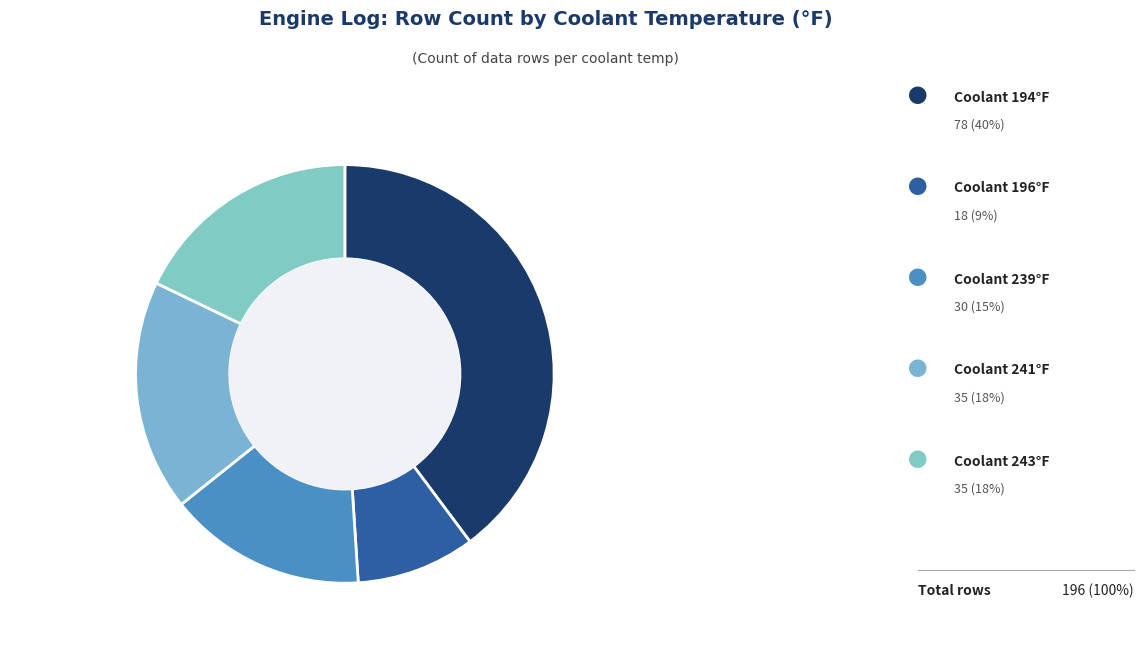

Count the number of slices in the pie.

5